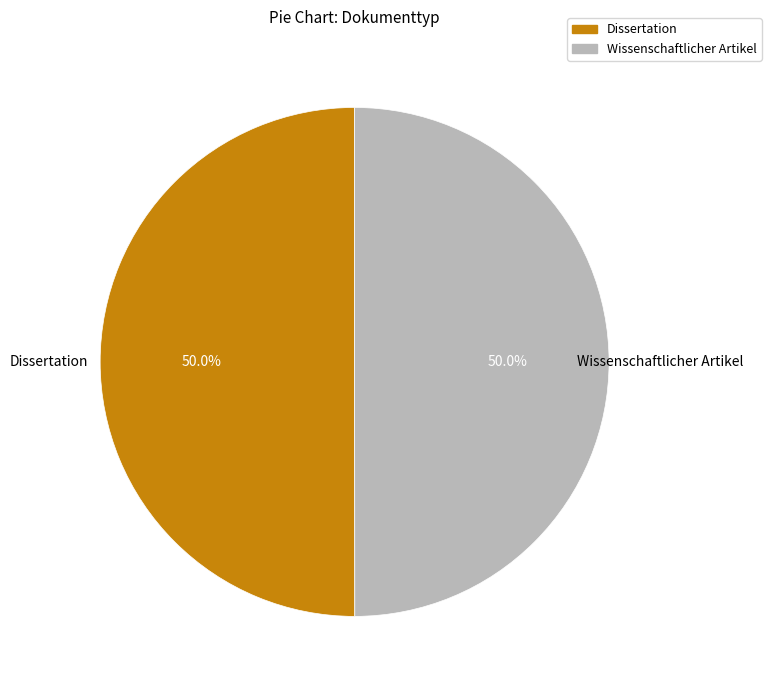

Count the number of slices in the pie.

2